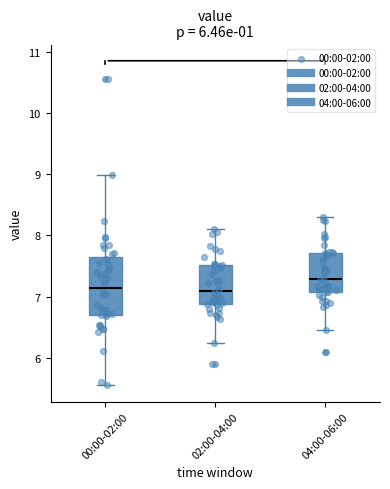

Which box is the tallest, from its lower edge to its upper edge?

00:00-02:00